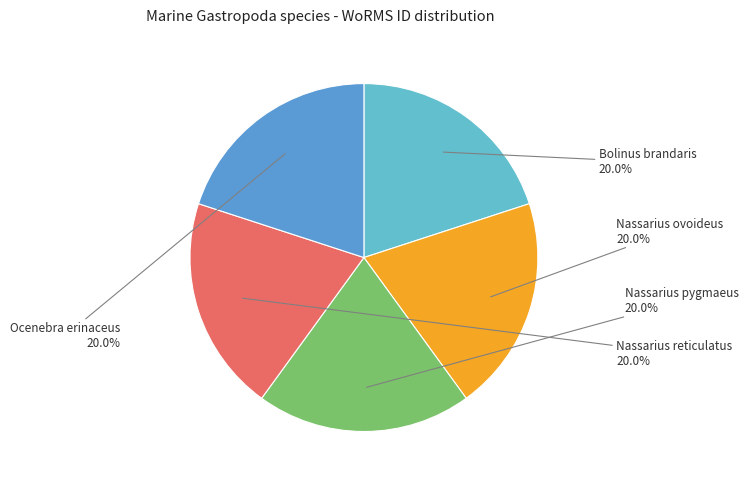

True or false: Nassarius reticulatus accounts for 20% of the total.

True